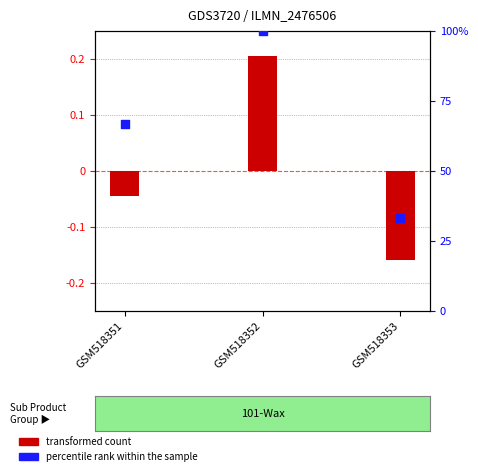

Which series reaches the minimum Y coordinate?

transformed count